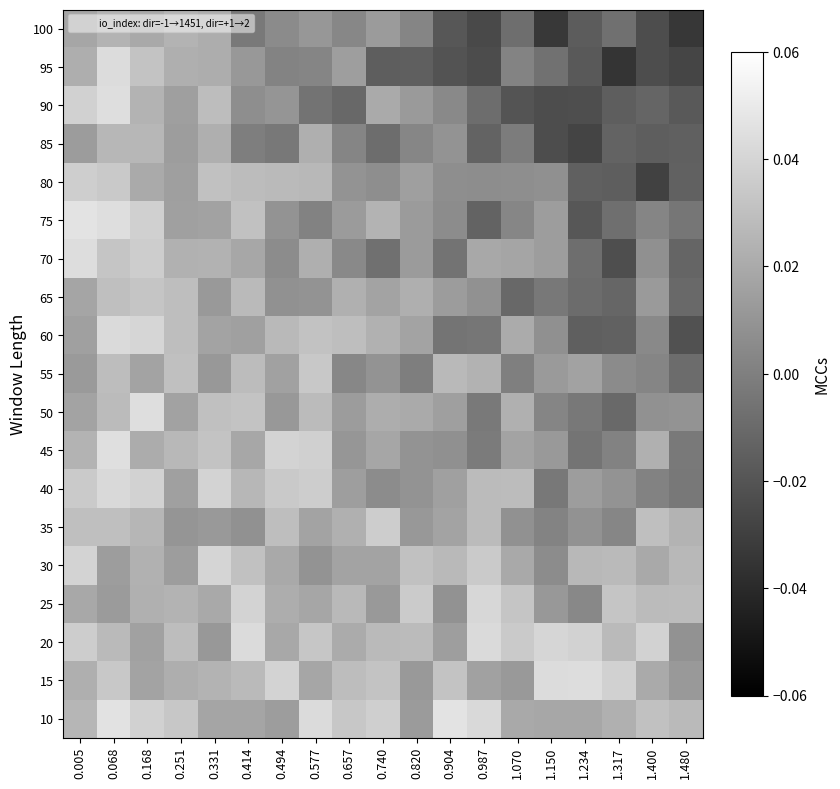

Reading left to right, extract all data points from this chart.

10: 0.005=0.0	0.068=0.0	0.168=0.0	0.251=0.0	0.331=0.0	0.414=0.0	0.494=0.0	0.577=0.0	0.657=0.0	0.740=0.0	0.820=0.0	0.904=0.0	0.987=0.0	1.070=0.0	1.150=0.0	1.234=0.0	1.317=0.0	1.400=0.0	1.480=0.0
15: 0.005=0.0	0.068=0.0	0.168=0.0	0.251=0.0	0.331=0.0	0.414=0.0	0.494=0.0	0.577=0.0	0.657=0.0	0.740=0.0	0.820=0.0	0.904=0.0	0.987=0.0	1.070=0.0	1.150=0.0	1.234=0.0	1.317=0.0	1.400=0.0	1.480=0.0
20: 0.005=0.0	0.068=0.0	0.168=0.0	0.251=0.0	0.331=0.0	0.414=0.0	0.494=0.0	0.577=0.0	0.657=0.0	0.740=0.0	0.820=0.0	0.904=0.0	0.987=0.0	1.070=0.0	1.150=0.0	1.234=0.0	1.317=0.0	1.400=0.0	1.480=0.0
25: 0.005=0.0	0.068=0.0	0.168=0.0	0.251=0.0	0.331=0.0	0.414=0.0	0.494=0.0	0.577=0.0	0.657=0.0	0.740=0.0	0.820=0.0	0.904=0.0	0.987=0.0	1.070=0.0	1.150=0.0	1.234=0.0	1.317=0.0	1.400=0.0	1.480=0.0
30: 0.005=0.0	0.068=0.0	0.168=0.0	0.251=0.0	0.331=0.0	0.414=0.0	0.494=0.0	0.577=0.0	0.657=0.0	0.740=0.0	0.820=0.0	0.904=0.0	0.987=0.0	1.070=0.0	1.150=0.0	1.234=0.0	1.317=0.0	1.400=0.0	1.480=0.0
35: 0.005=0.0	0.068=0.0	0.168=0.0	0.251=0.0	0.331=0.0	0.414=0.0	0.494=0.0	0.577=0.0	0.657=0.0	0.740=0.0	0.820=0.0	0.904=0.0	0.987=0.0	1.070=0.0	1.150=0.0	1.234=0.0	1.317=0.0	1.400=0.0	1.480=0.0
40: 0.005=0.0	0.068=0.0	0.168=0.0	0.251=0.0	0.331=0.0	0.414=0.0	0.494=0.0	0.577=0.0	0.657=0.0	0.740=0.0	0.820=0.0	0.904=0.0	0.987=0.0	1.070=0.0	1.150=-0.0	1.234=0.0	1.317=0.0	1.400=0.0	1.480=-0.0
45: 0.005=0.0	0.068=0.0	0.168=0.0	0.251=0.0	0.331=0.0	0.414=0.0	0.494=0.0	0.577=0.0	0.657=0.0	0.740=0.0	0.820=0.0	0.904=0.0	0.987=-0.0	1.070=0.0	1.150=0.0	1.234=-0.0	1.317=0.0	1.400=0.0	1.480=-0.0
50: 0.005=0.0	0.068=0.0	0.168=0.0	0.251=0.0	0.331=0.0	0.414=0.0	0.494=0.0	0.577=0.0	0.657=0.0	0.740=0.0	0.820=0.0	0.904=0.0	0.987=-0.0	1.070=0.0	1.150=0.0	1.234=-0.0	1.317=-0.0	1.400=0.0	1.480=0.0
55: 0.005=0.0	0.068=0.0	0.168=0.0	0.251=0.0	0.331=0.0	0.414=0.0	0.494=0.0	0.577=0.0	0.657=0.0	0.740=0.0	0.820=-0.0	0.904=0.0	0.987=0.0	1.070=-0.0	1.150=0.0	1.234=0.0	1.317=0.0	1.400=0.0	1.480=-0.0
60: 0.005=0.0	0.068=0.0	0.168=0.0	0.251=0.0	0.331=0.0	0.414=0.0	0.494=0.0	0.577=0.0	0.657=0.0	0.740=0.0	0.820=0.0	0.904=-0.0	0.987=-0.0	1.070=0.0	1.150=0.0	1.234=-0.0	1.317=-0.0	1.400=0.0	1.480=-0.0
65: 0.005=0.0	0.068=0.0	0.168=0.0	0.251=0.0	0.331=0.0	0.414=0.0	0.494=0.0	0.577=0.0	0.657=0.0	0.740=0.0	0.820=0.0	0.904=0.0	0.987=0.0	1.070=-0.0	1.150=-0.0	1.234=-0.0	1.317=-0.0	1.400=0.0	1.480=-0.0
70: 0.005=0.0	0.068=0.0	0.168=0.0	0.251=0.0	0.331=0.0	0.414=0.0	0.494=0.0	0.577=0.0	0.657=0.0	0.740=-0.0	0.820=0.0	0.904=-0.0	0.987=0.0	1.070=0.0	1.150=0.0	1.234=-0.0	1.317=-0.0	1.400=0.0	1.480=-0.0
75: 0.005=0.0	0.068=0.0	0.168=0.0	0.251=0.0	0.331=0.0	0.414=0.0	0.494=0.0	0.577=0.0	0.657=0.0	0.740=0.0	0.820=0.0	0.904=0.0	0.987=-0.0	1.070=0.0	1.150=0.0	1.234=-0.0	1.317=-0.0	1.400=0.0	1.480=-0.0
80: 0.005=0.0	0.068=0.0	0.168=0.0	0.251=0.0	0.331=0.0	0.414=0.0	0.494=0.0	0.577=0.0	0.657=0.0	0.740=0.0	0.820=0.0	0.904=0.0	0.987=0.0	1.070=0.0	1.150=0.0	1.234=-0.0	1.317=-0.0	1.400=-0.0	1.480=-0.0
85: 0.005=0.0	0.068=0.0	0.168=0.0	0.251=0.0	0.331=0.0	0.414=-0.0	0.494=-0.0	0.577=0.0	0.657=0.0	0.740=-0.0	0.820=0.0	0.904=0.0	0.987=-0.0	1.070=-0.0	1.150=-0.0	1.234=-0.0	1.317=-0.0	1.400=-0.0	1.480=-0.0
90: 0.005=0.0	0.068=0.0	0.168=0.0	0.251=0.0	0.331=0.0	0.414=0.0	0.494=0.0	0.577=-0.0	0.657=-0.0	0.740=0.0	0.820=0.0	0.904=0.0	0.987=-0.0	1.070=-0.0	1.150=-0.0	1.234=-0.0	1.317=-0.0	1.400=-0.0	1.480=-0.0
95: 0.005=0.0	0.068=0.0	0.168=0.0	0.251=0.0	0.331=0.0	0.414=0.0	0.494=0.0	0.577=0.0	0.657=0.0	0.740=-0.0	0.820=-0.0	0.904=-0.0	0.987=-0.0	1.070=0.0	1.150=-0.0	1.234=-0.0	1.317=-0.0	1.400=-0.0	1.480=-0.0
100: 0.005=0.0	0.068=0.0	0.168=0.0	0.251=0.0	0.331=0.0	0.414=-0.0	0.494=0.0	0.577=0.0	0.657=0.0	0.740=0.0	0.820=0.0	0.904=-0.0	0.987=-0.0	1.070=-0.0	1.150=-0.0	1.234=-0.0	1.317=-0.0	1.400=-0.0	1.480=-0.0